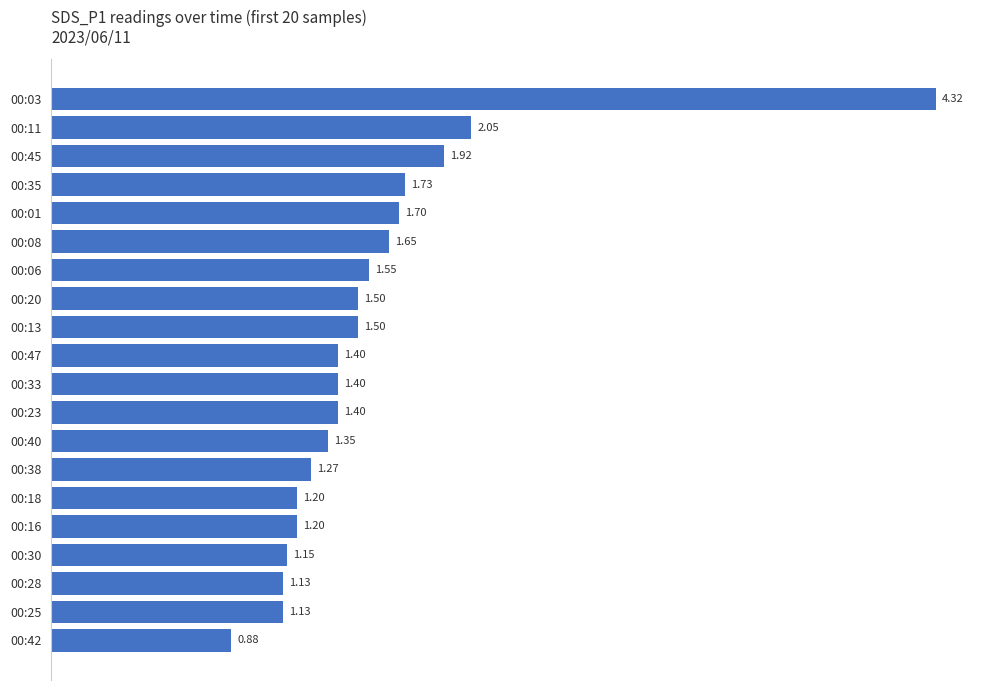

What is the change in value from 00:11 to 00:25?

-0.9